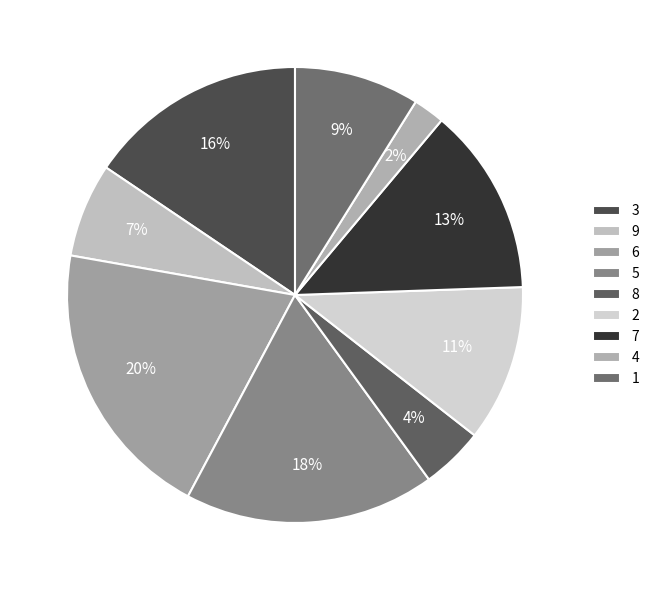

Is it true that 3 is 25% of the pie?

False